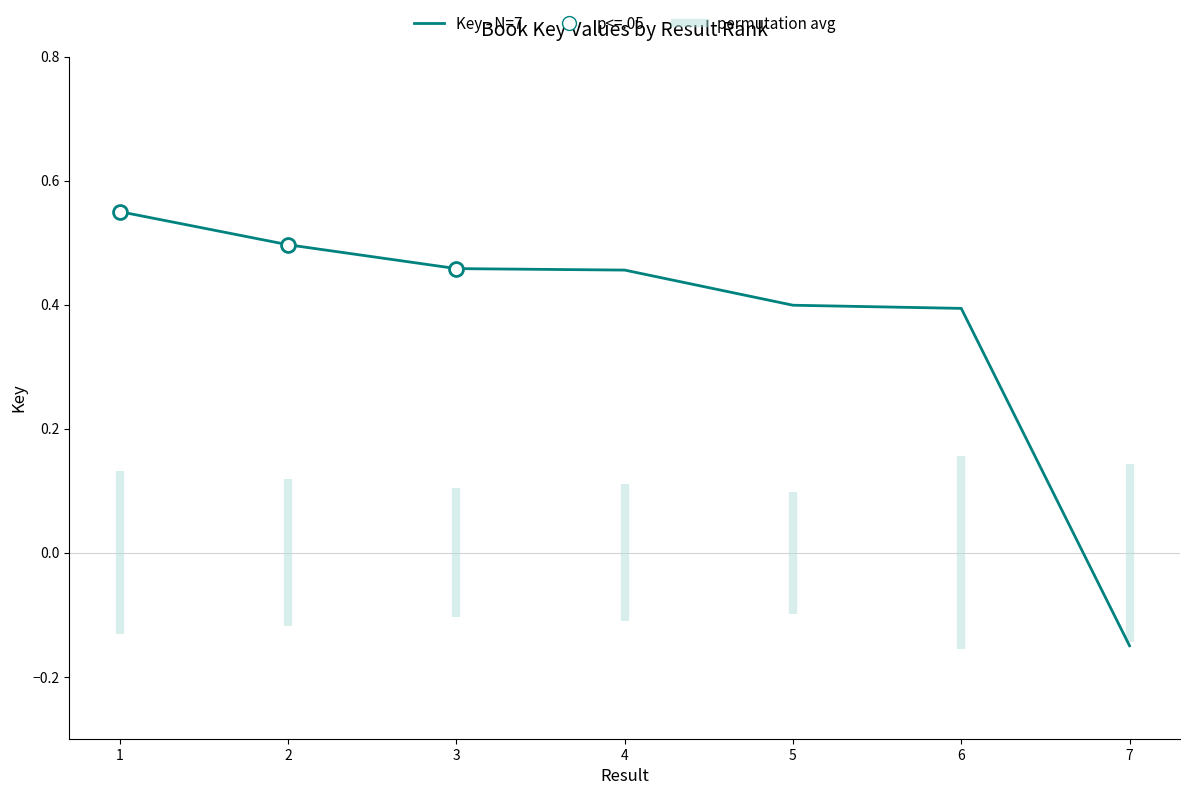

What is the change in value from 3 to 5?

-0.1